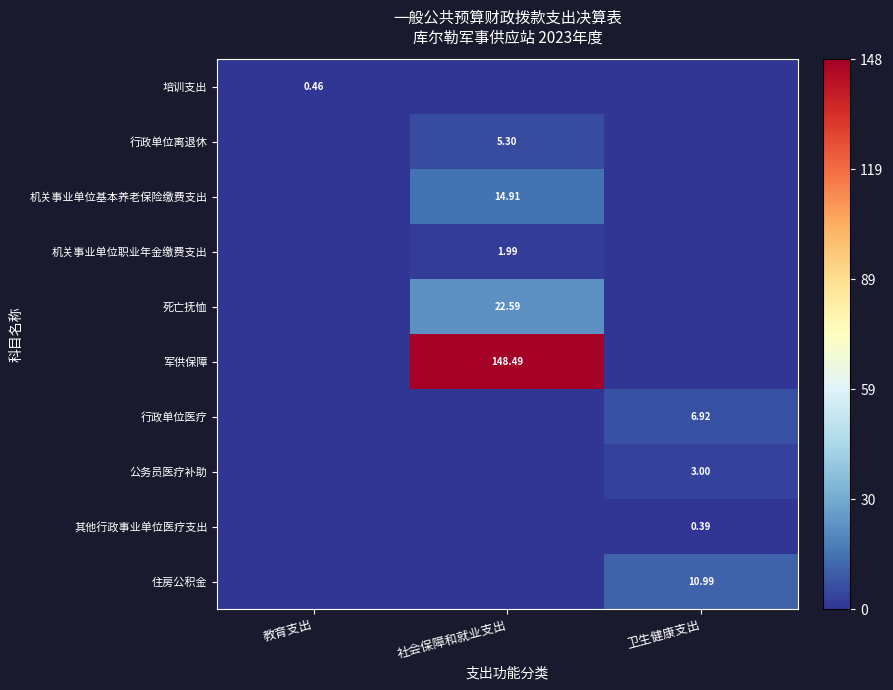

Which label corresponds to the smallest value in the chart?

社会保障和就业支出